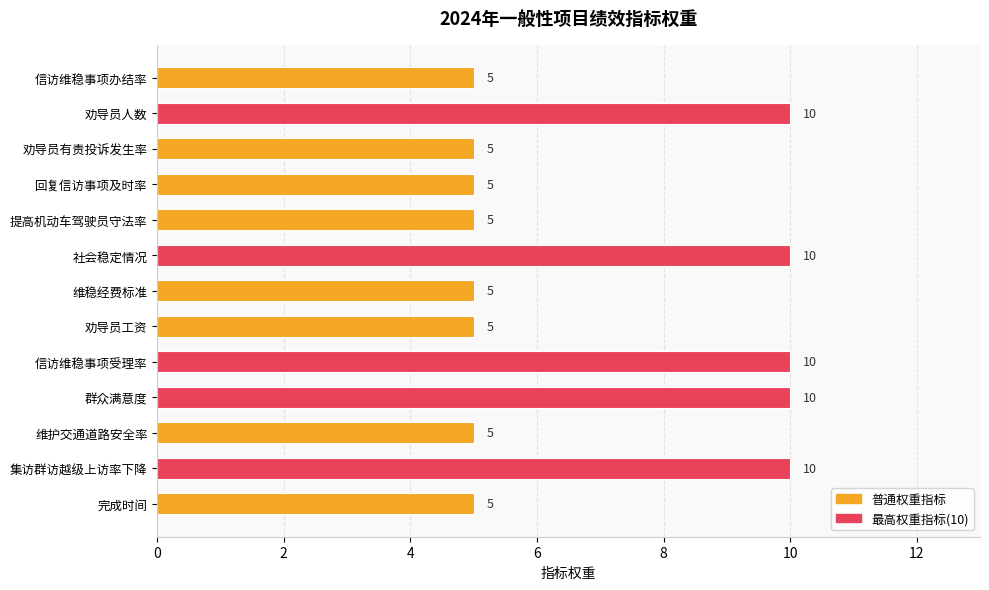

What value does the data have at 信访维稳事项受理率?

10